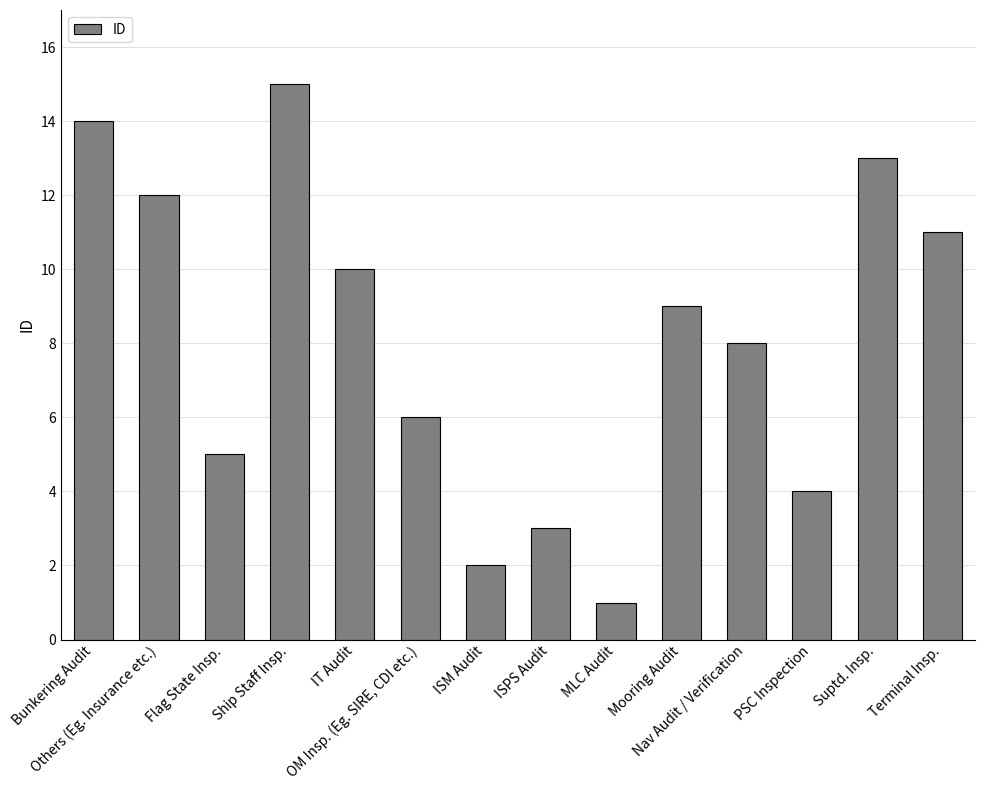

What is the sum of all values?

113